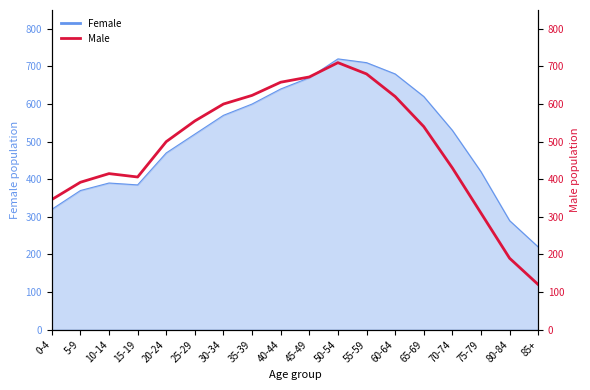

How many data points are above 540?

8